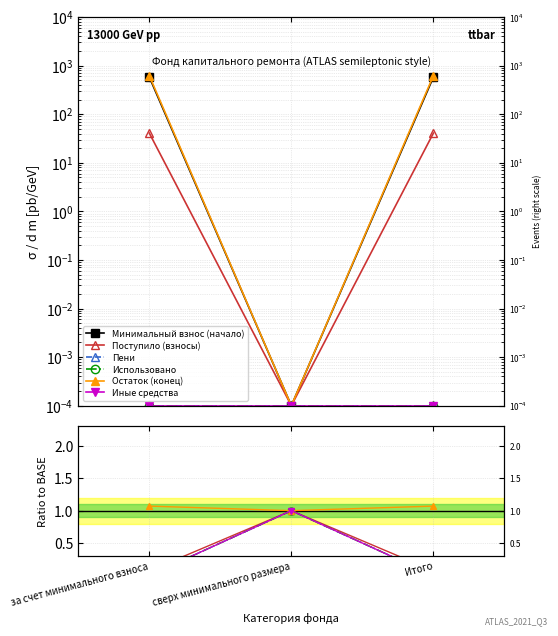

Rank the series at за счет минимального взноса from highest to lowest value.

Минимальный взнос (начало), Остаток (конец), Поступило (взносы), Пени, Использовано, Иные средства